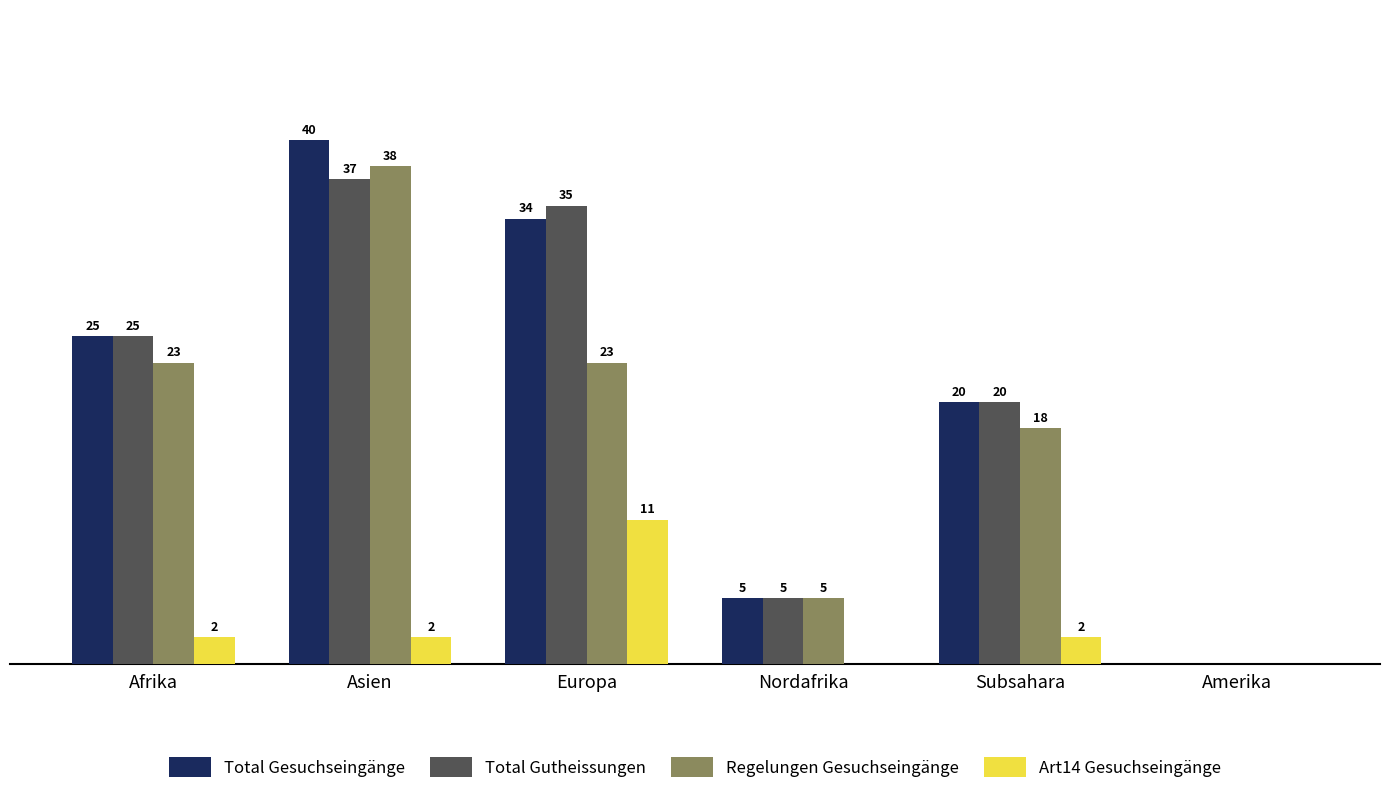

Which category has the highest value in the Regelungen Gesuchseingänge series?

Asien